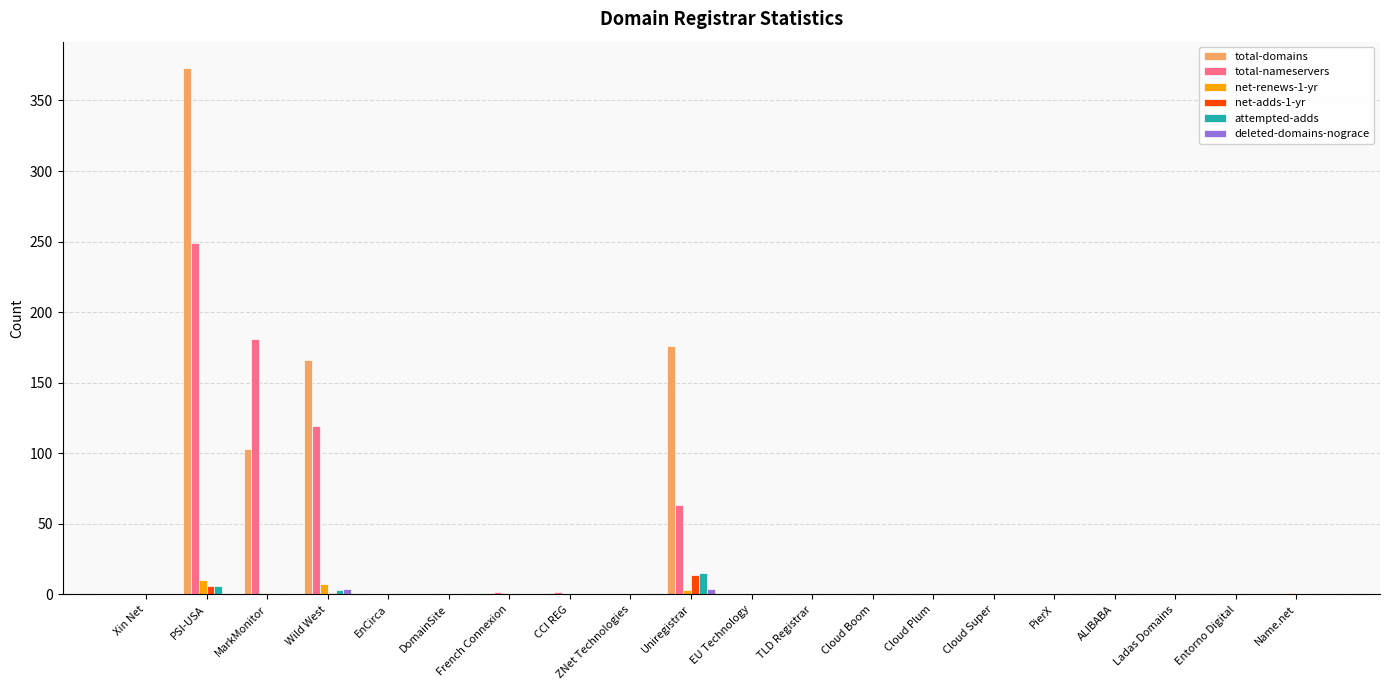

Count the number of categories in the chart.

20